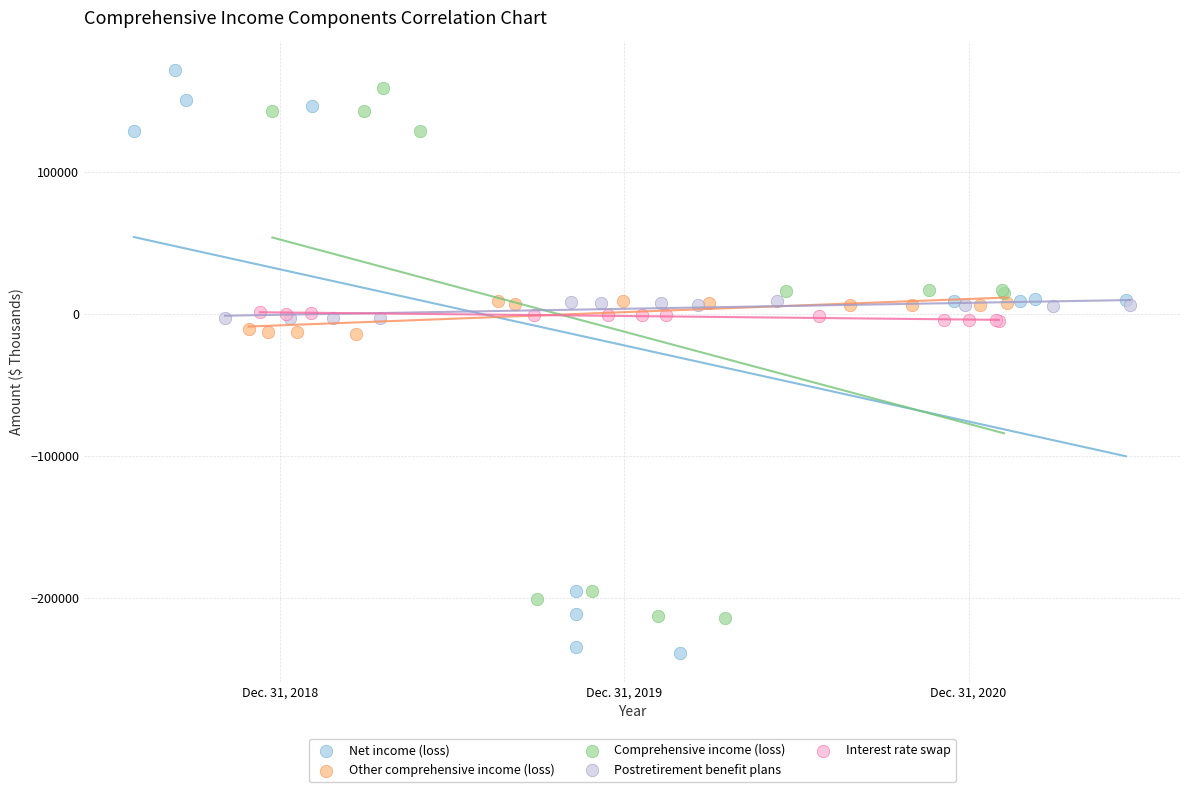

Which series contains the lowest Y value?

Net income (loss)